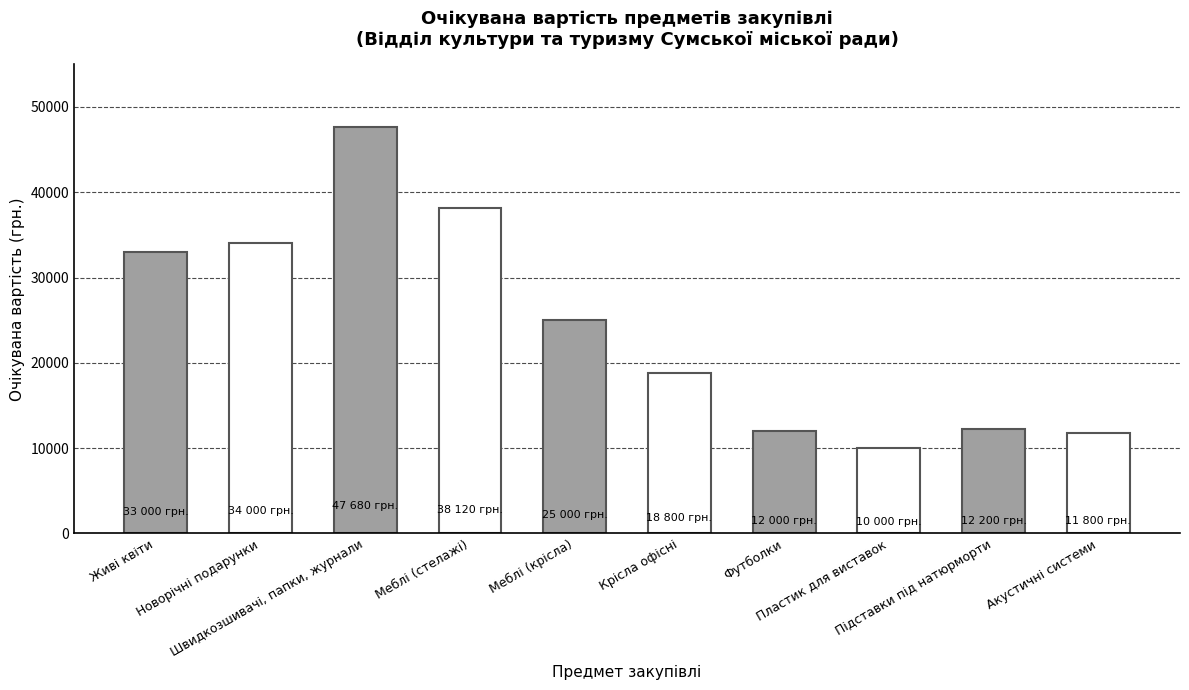

What is the value of the 6th bar from the left?

18800